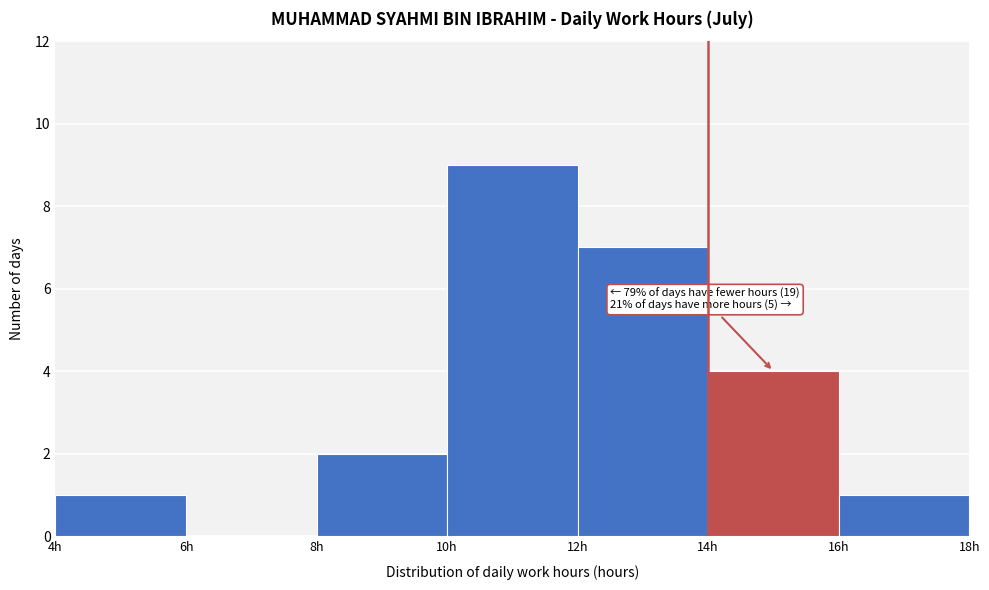

Over which range of the x-axis is the bar tallest?

10 to 12